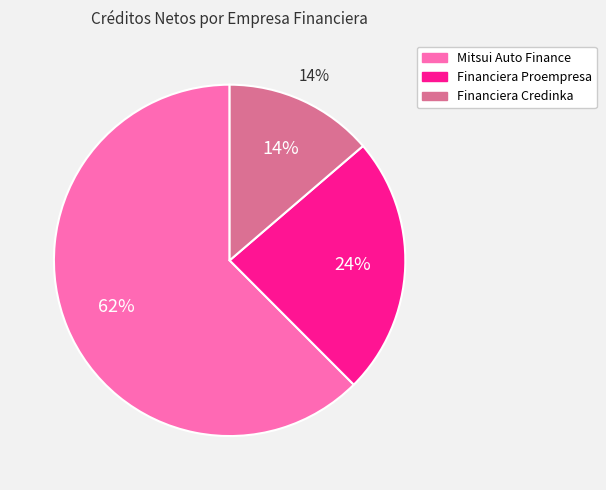

Is the sum of Financiera Credinka and Mitsui Auto Finance greater than half?

Yes